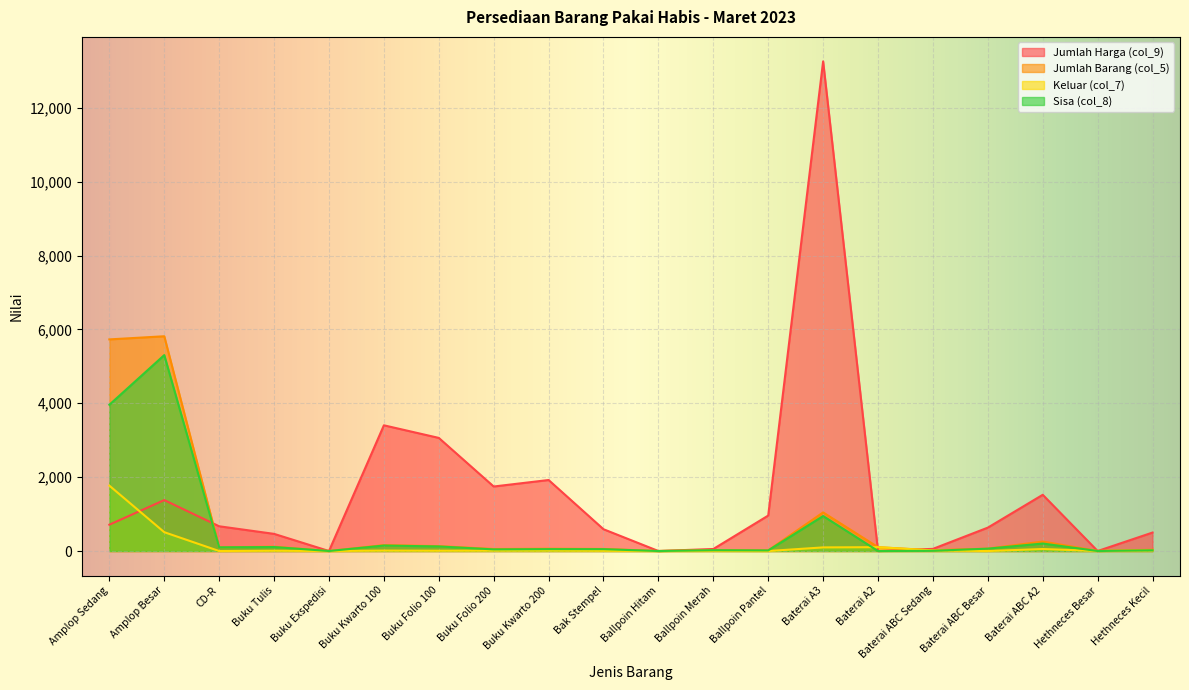

What is the difference between the maximum and second lowest values in the Jumlah Harga (col_9) series?

13258.0